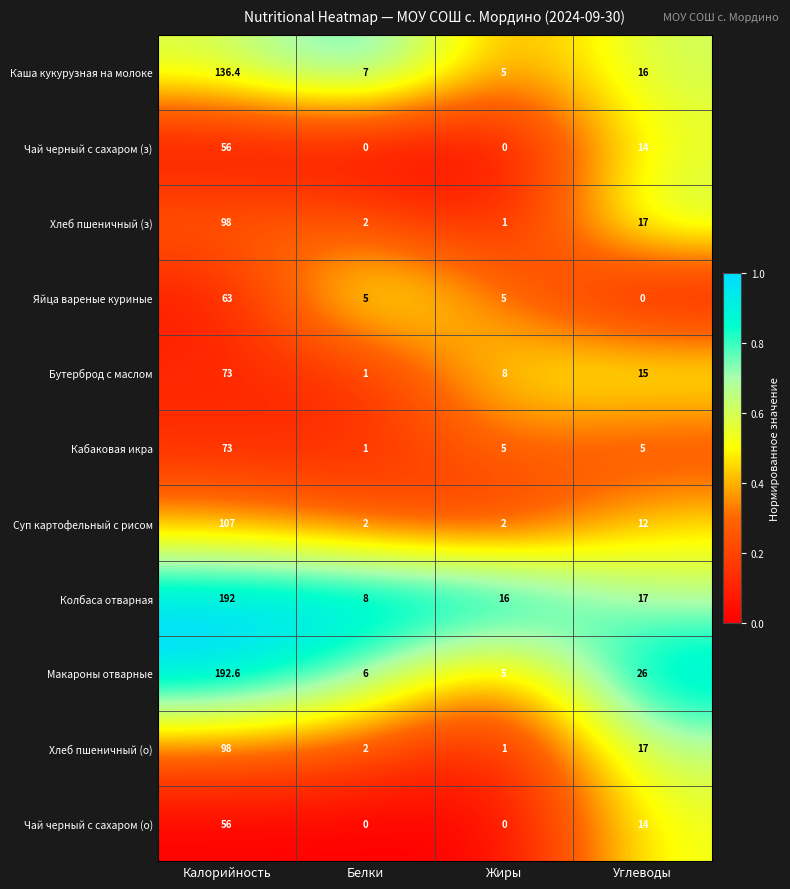

At how many categories does at least one series exceed 0?

4